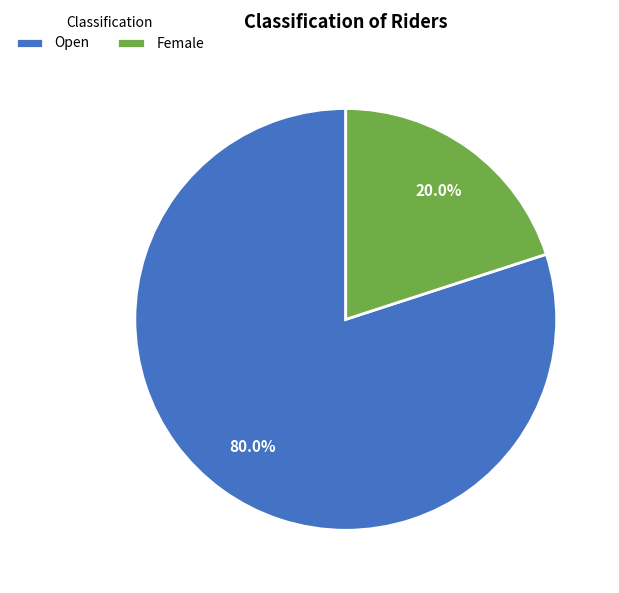

Is it true that Open is 92% of the pie?

False